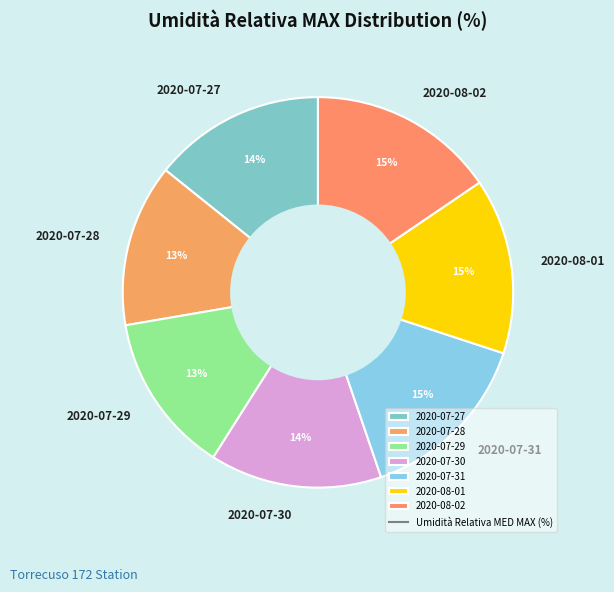

To the nearest percent, what percentage of the pie is 2020-07-27?

14%